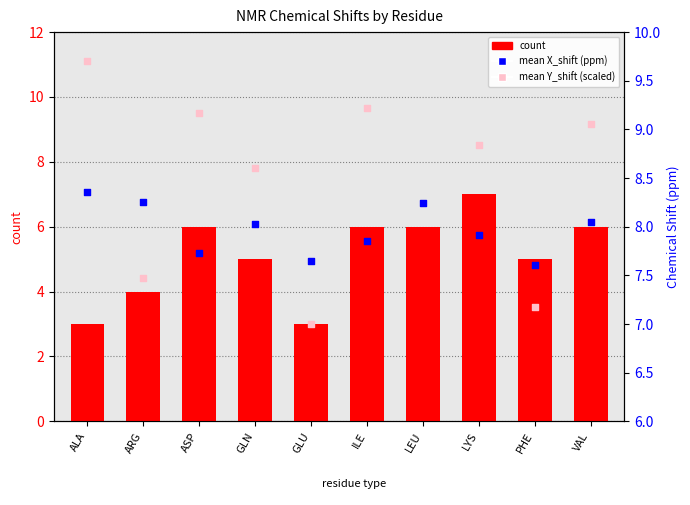

Which series has the largest Y range (max minus min)?

count